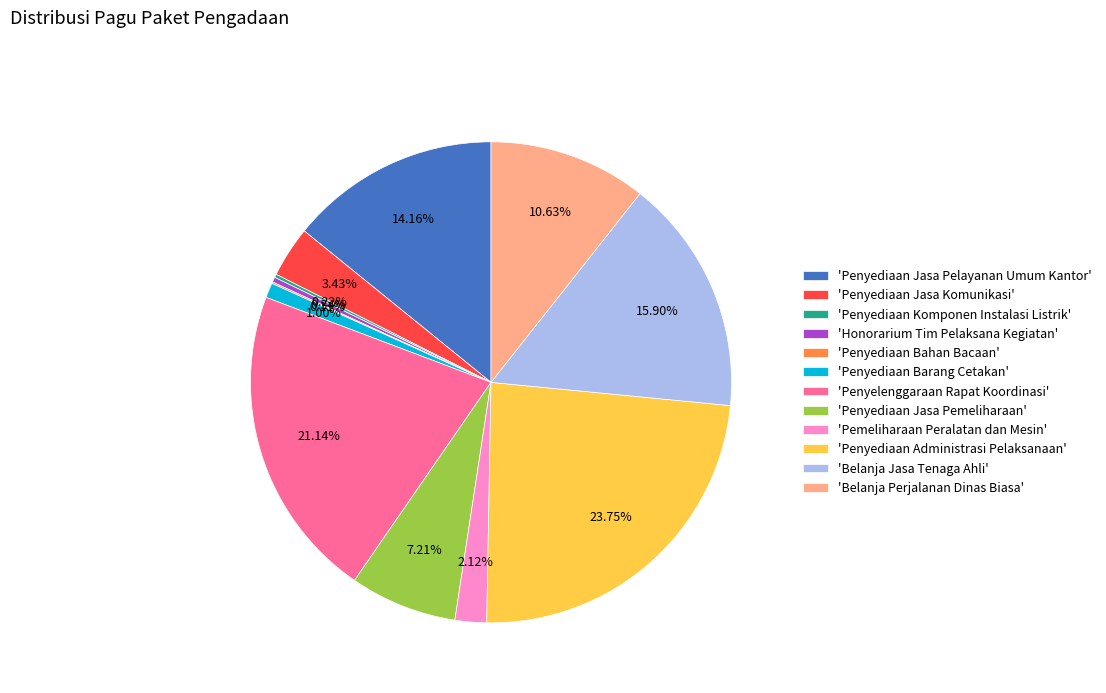

Is there a majority slice in this chart?

No